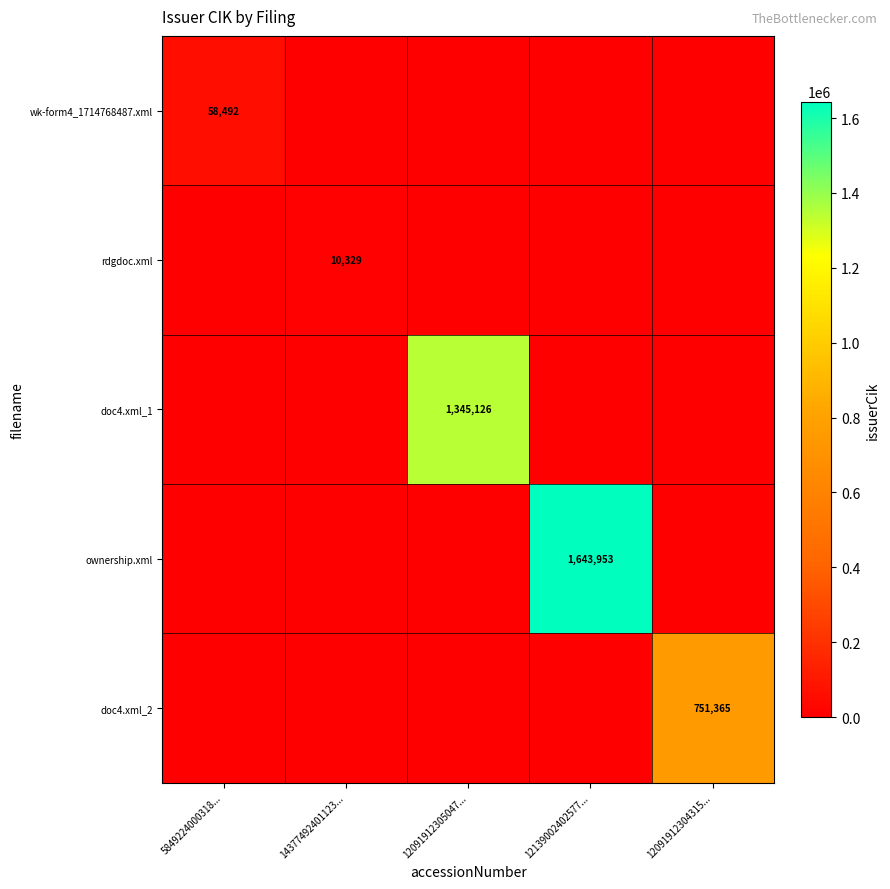

At which label does ownership.xml reach its minimum?

5849224000318...